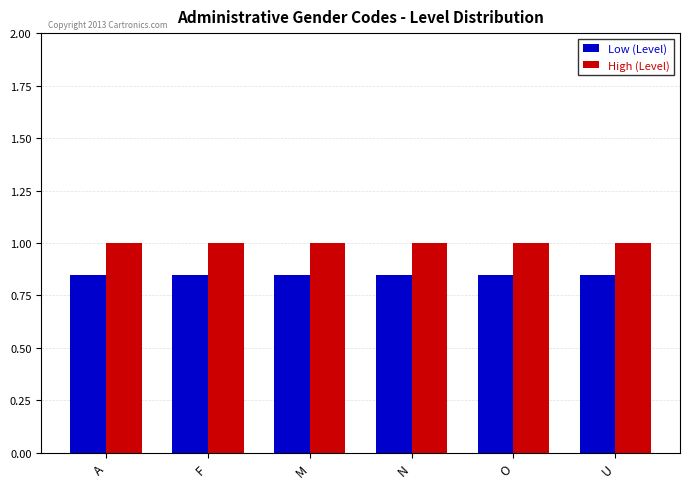

What is the sum of the High (Level) values at U and M?

2.0